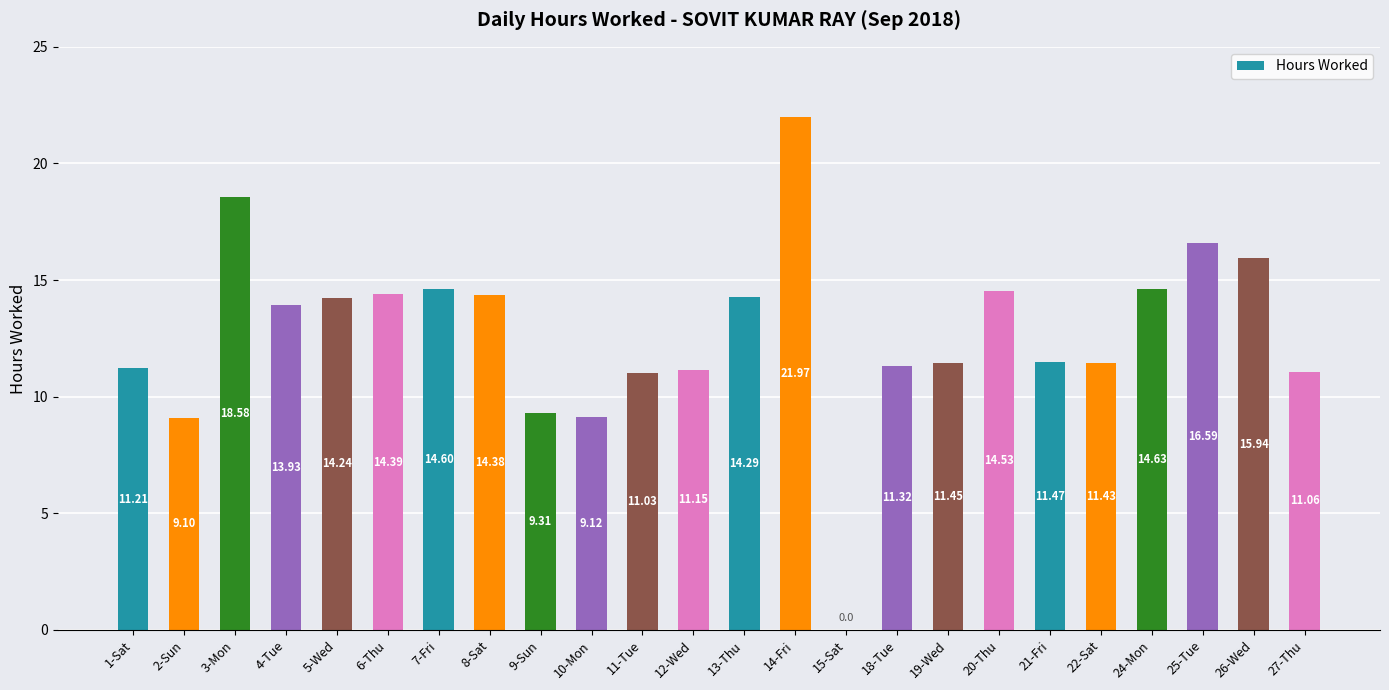

How many values are above zero?

23